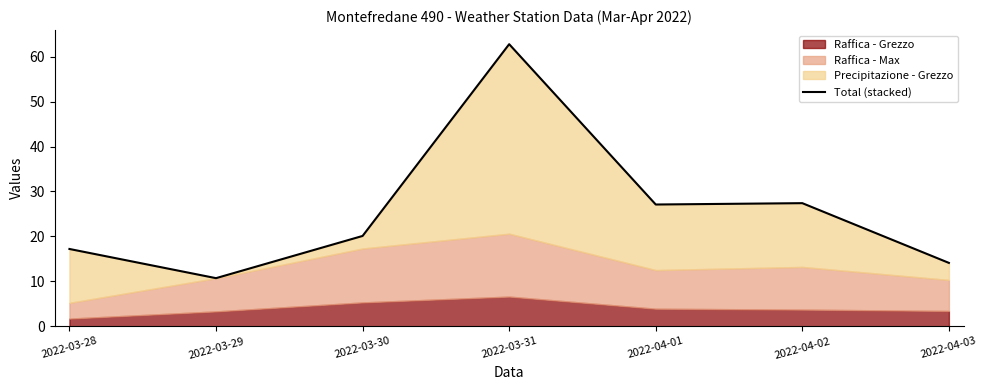

Is it true that the value at 2022-03-28 is 17.2?

True